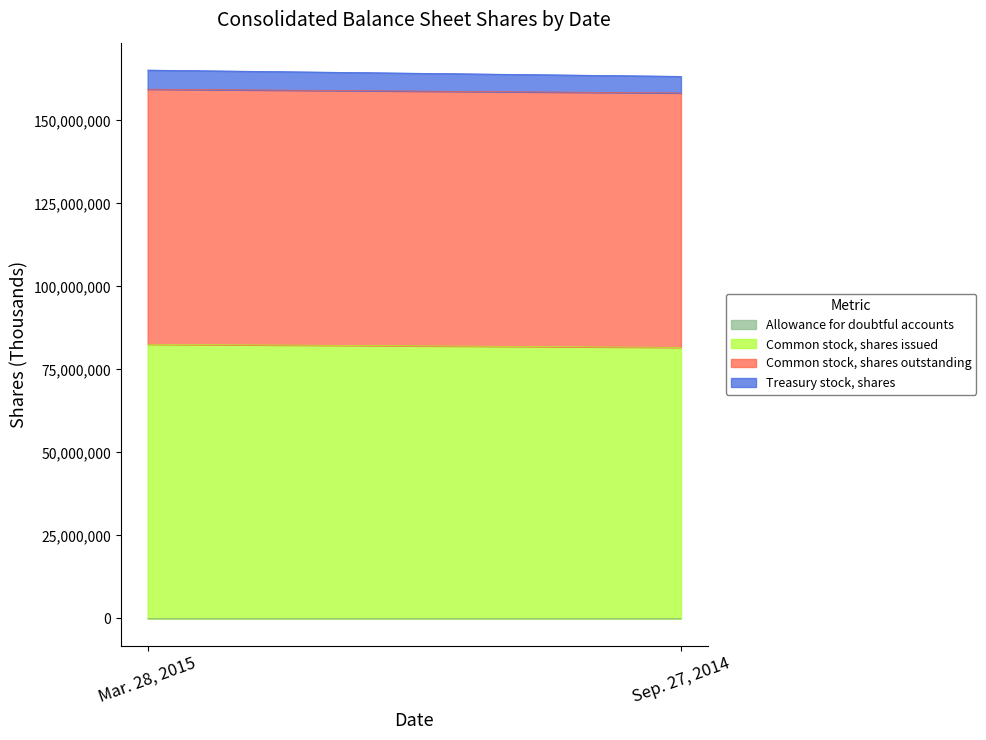

The value of Common stock, shares outstanding at Sep. 27, 2014 is 19757107. True or false?

False